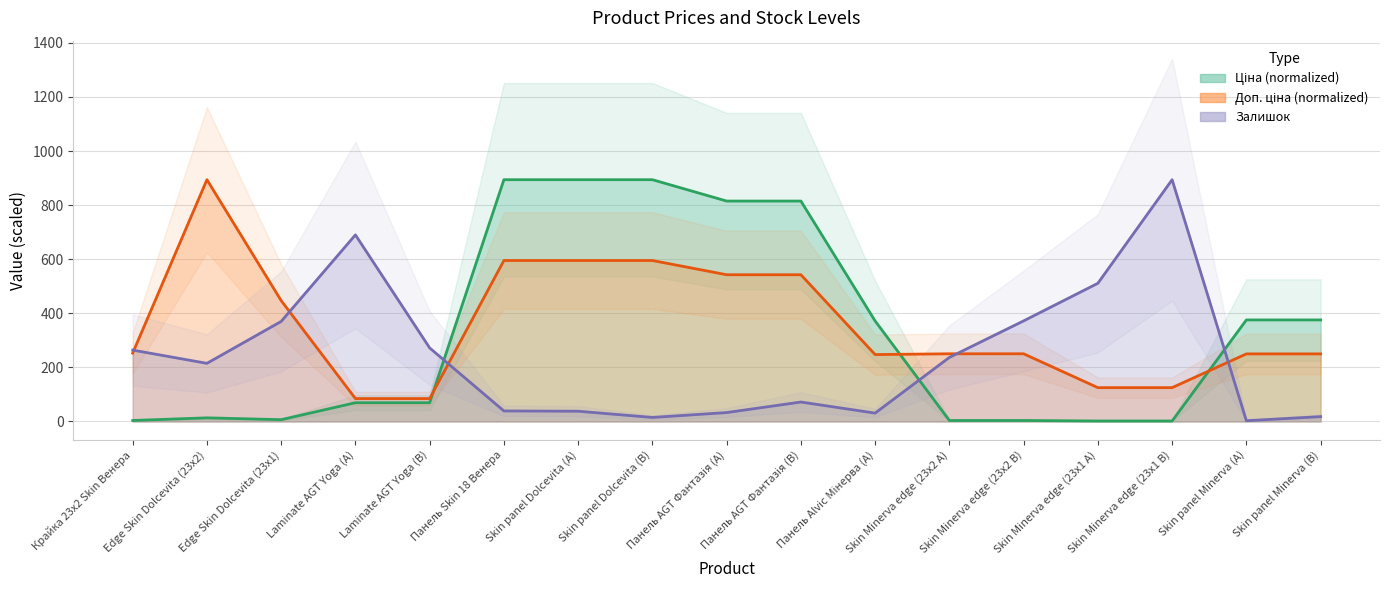

How many data points in Ціна are less than 69?

7